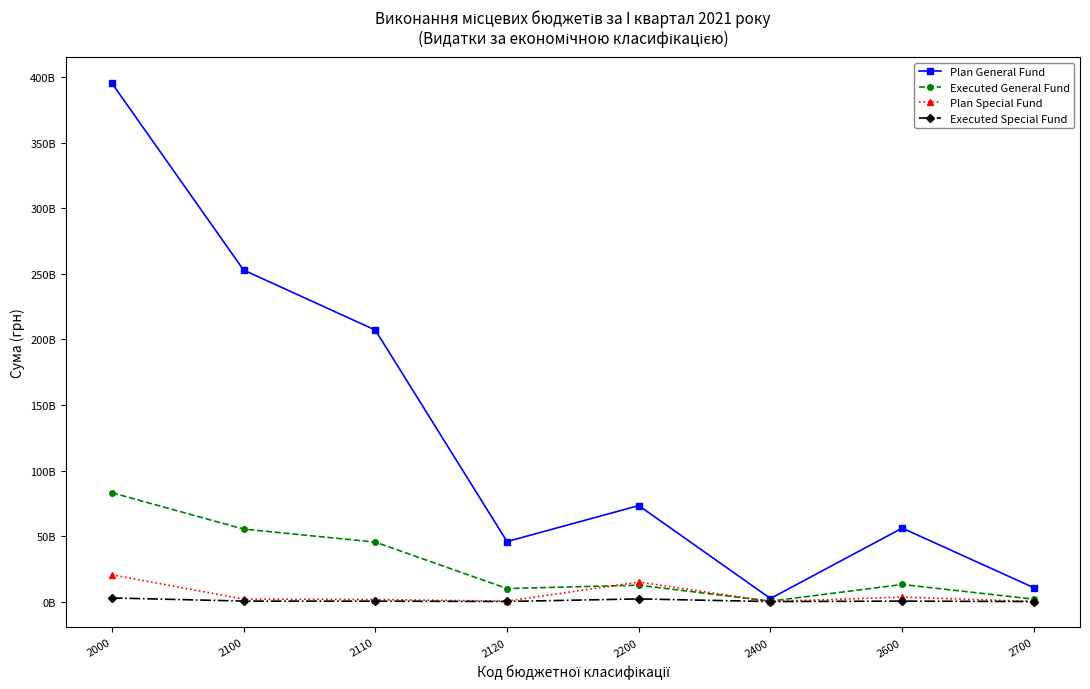

What are all the series names shown in the legend?

Plan General Fund, Executed General Fund, Plan Special Fund, Executed Special Fund